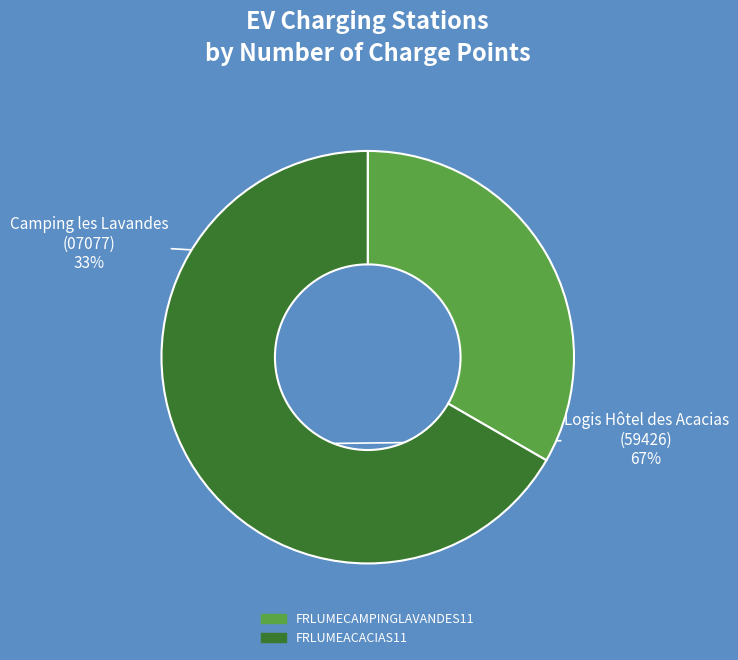

What is the largest slice in the pie chart?

FRLUMEACACIAS11